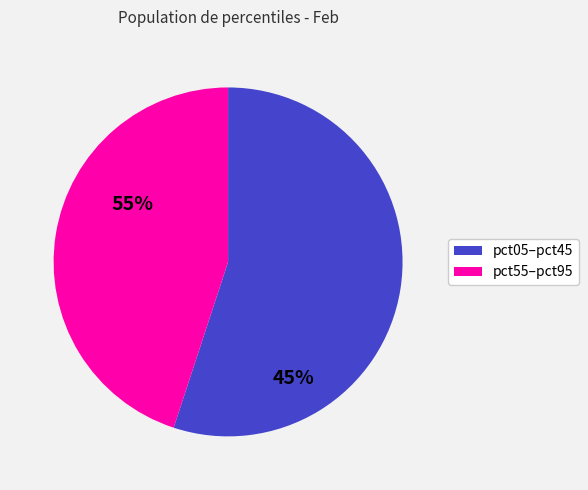

Is there any slice that represents more than half of the pie?

Yes